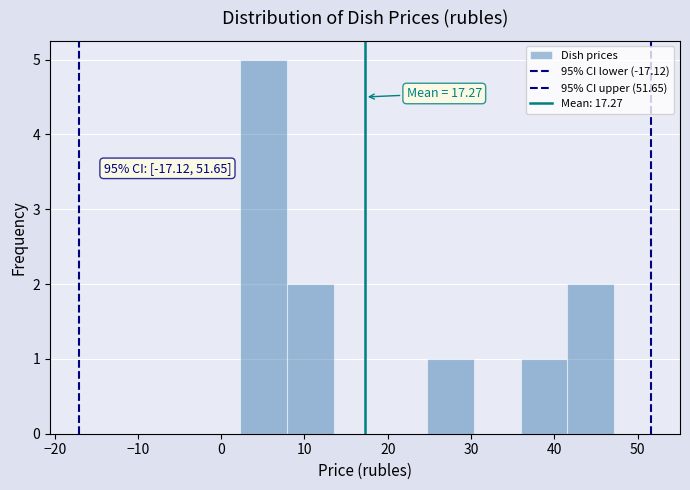

Over which range of the x-axis is the bar tallest?

2 to 8